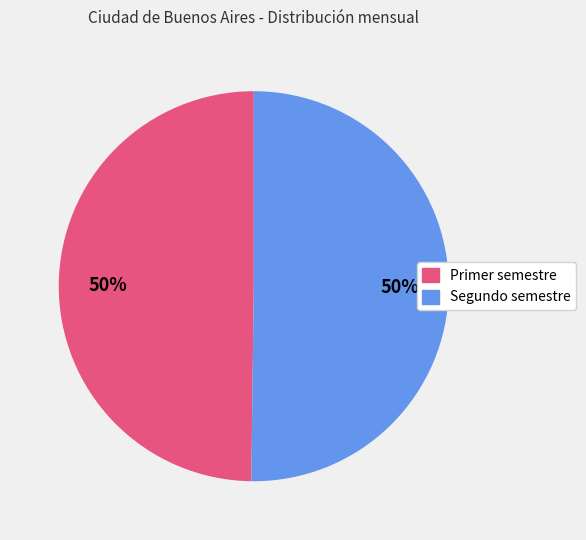

To the nearest percent, what is the combined percentage of Primer semestre and Segundo semestre?

100%